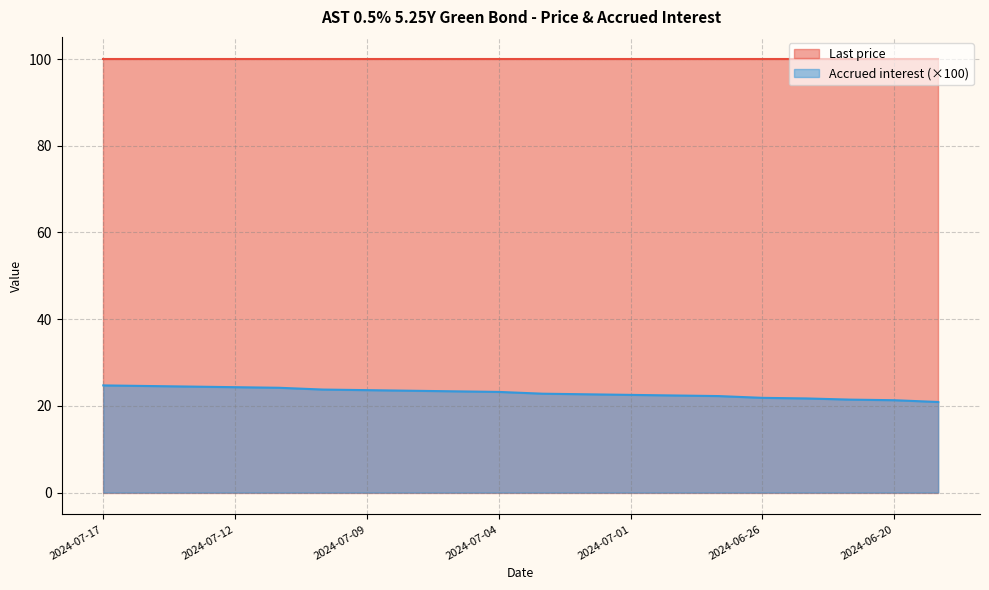

How many values are below 23?

10